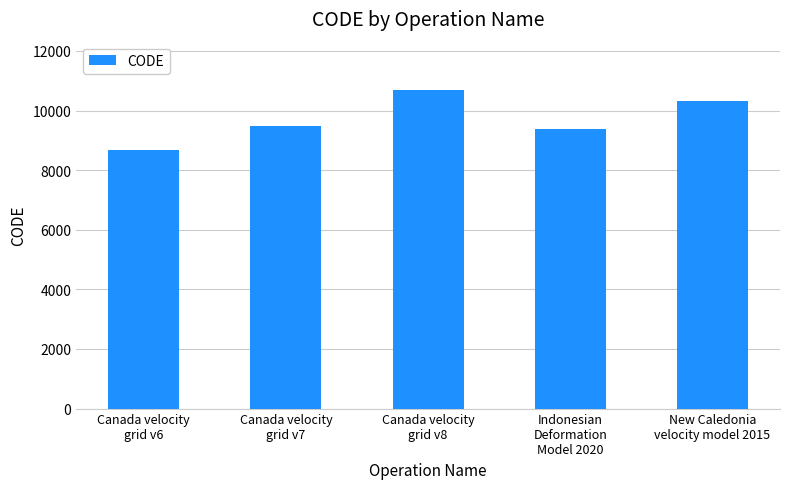

At which category does the chart reach its peak across all series?

Canada velocity
grid v8